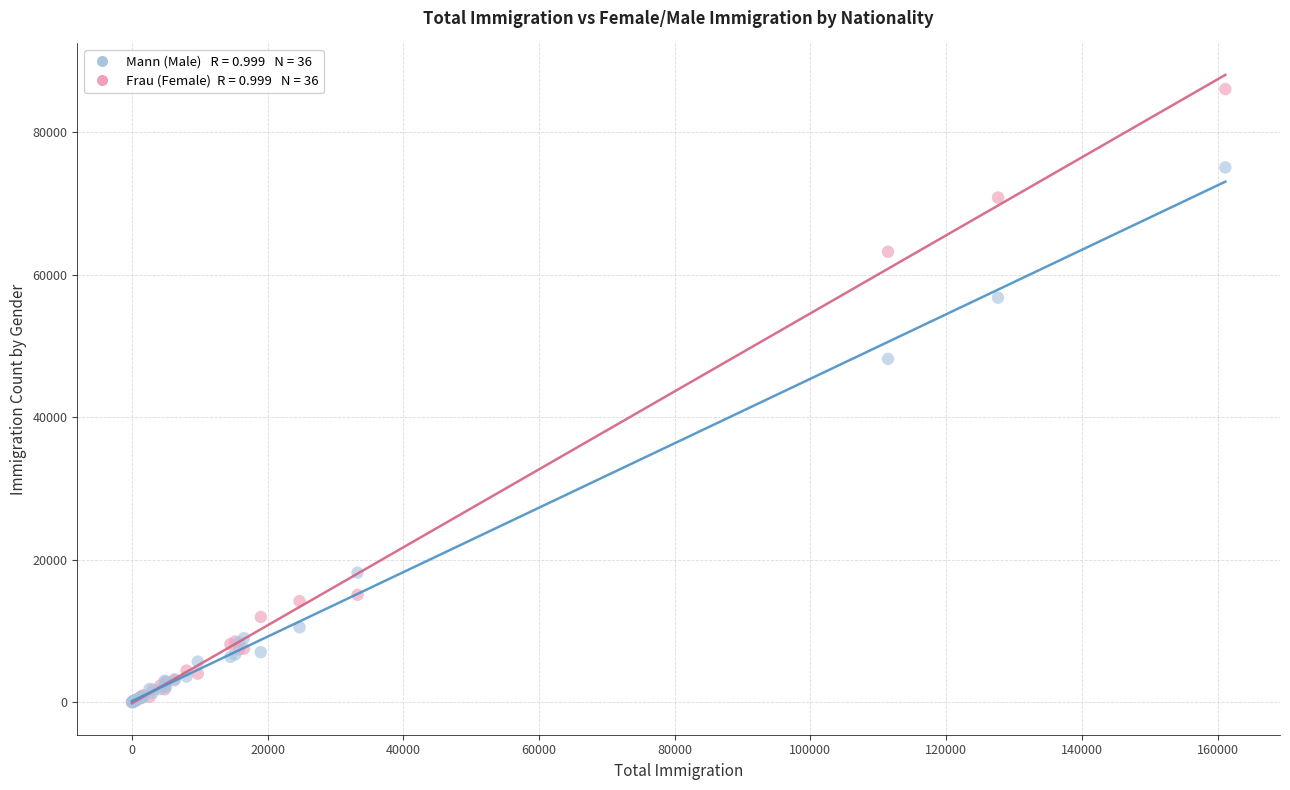

Across all series, what Y value is closest to 43039?

48202